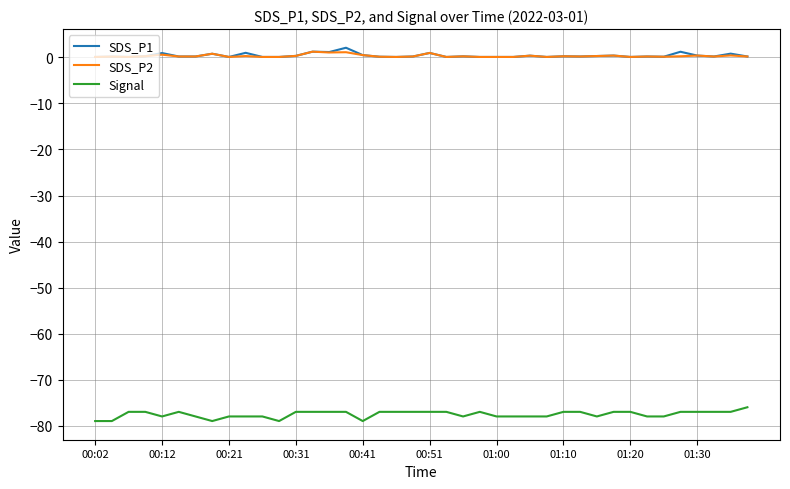

True or false: SDS_P1 and Signal cross at least once.

False